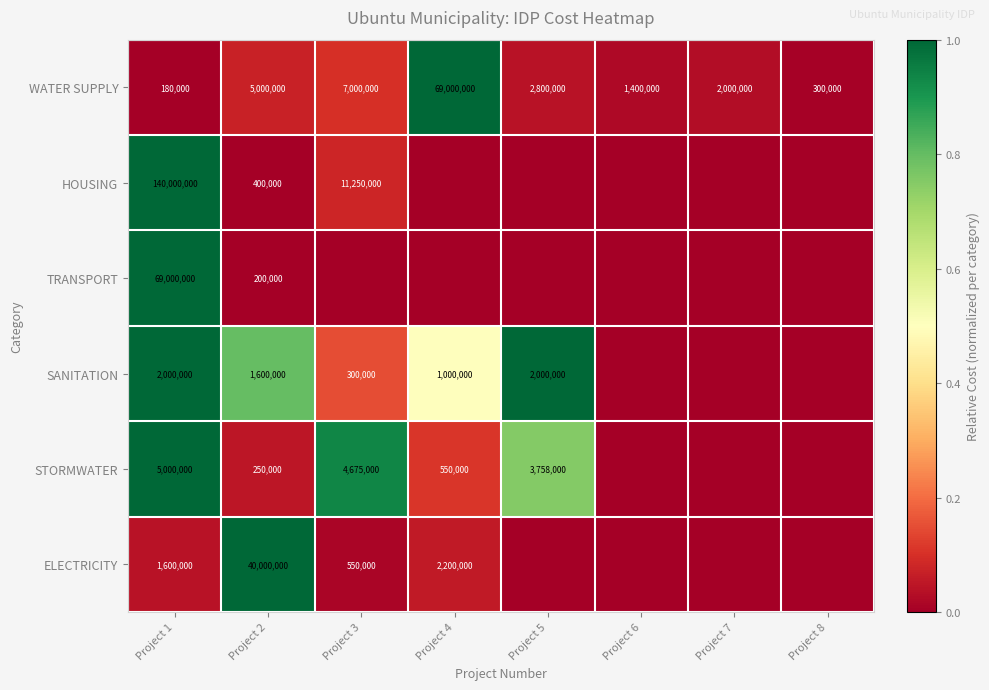

True or false: ELECTRICITY has a value of 69490841 at Project 2.

False